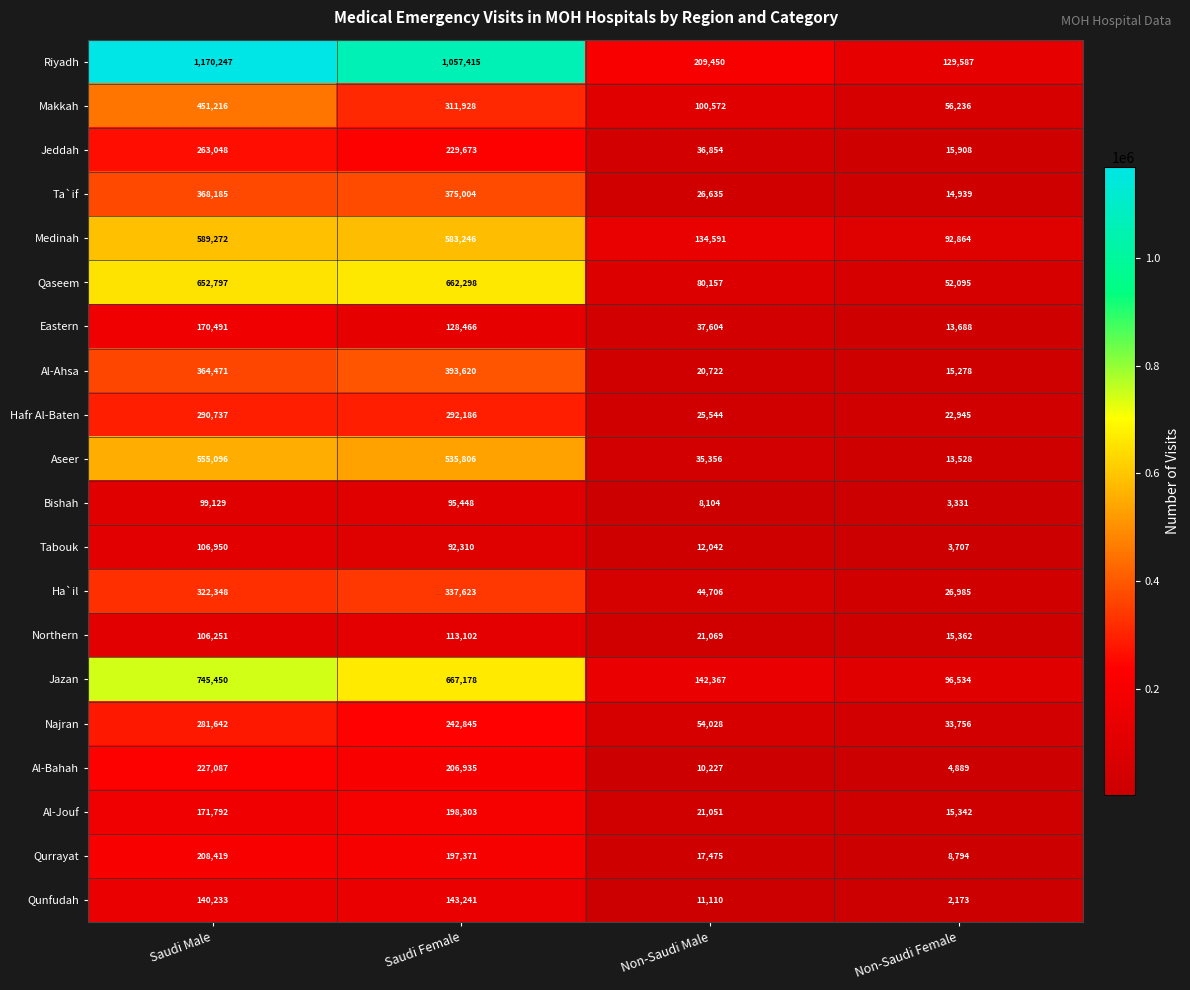

The value of Qunfudah at Saudi Female is 143241. True or false?

True